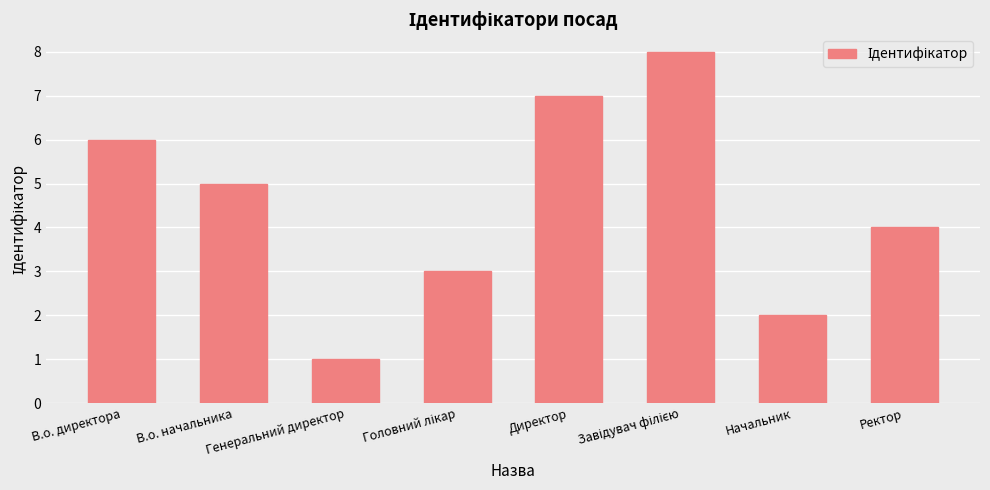

Which label corresponds to the smallest value in the chart?

Генеральний директор